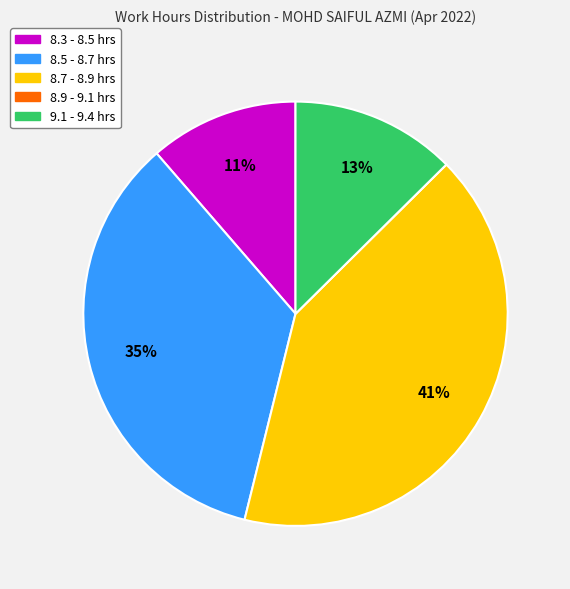

To the nearest percent, what is the difference between the largest and smallest slice percentages?

41%